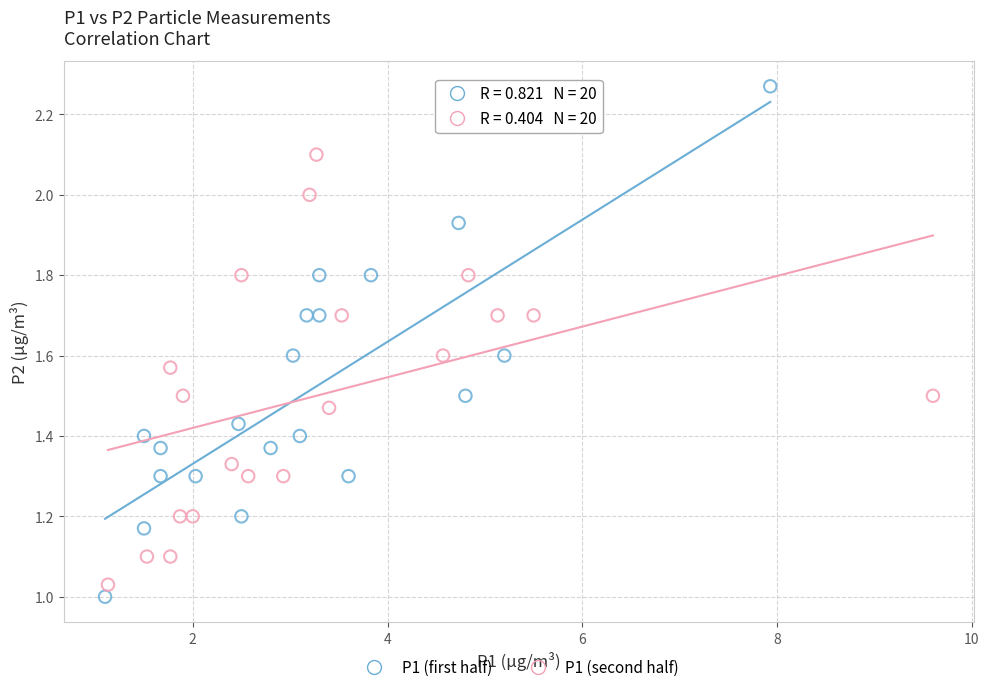

Which series contains the highest Y value?

P1 (first half)